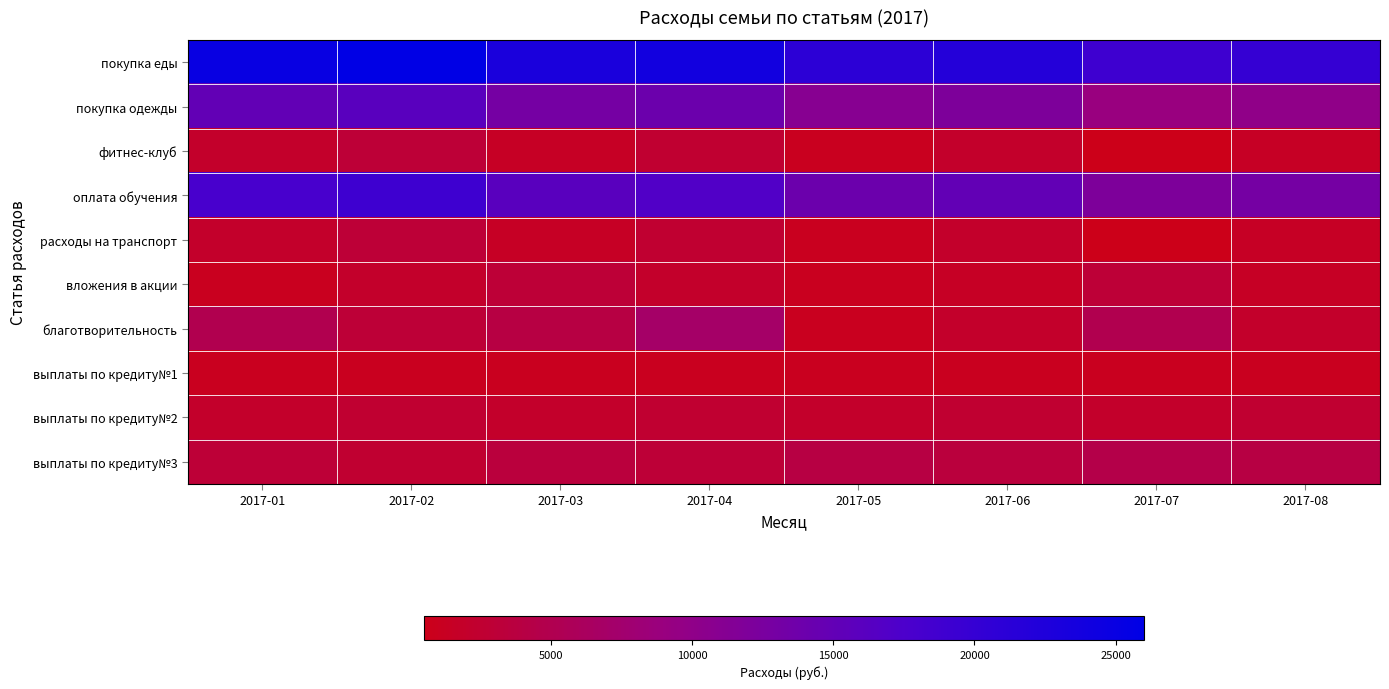

List the series in order of their peak value, highest first.

покупка еды, оплата обучения, покупка одежды, благотворительность, выплаты по кредиту№3, фитнес-клуб, расходы на транспорт, вложения в акции, выплаты по кредиту№2, выплаты по кредиту№1